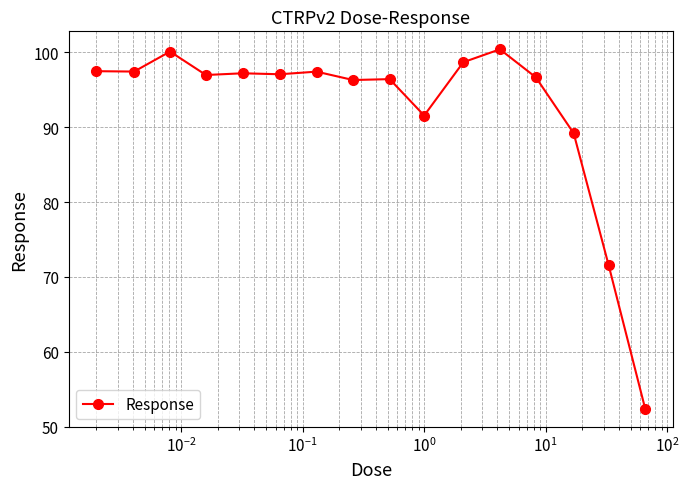

What is the difference between the maximum and minimum values?

48.0